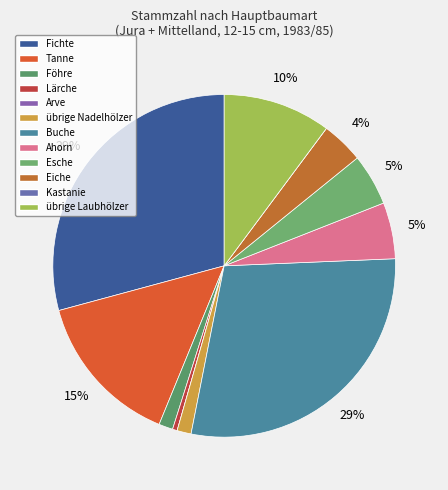

To the nearest percent, what is the average slice percentage?

8%